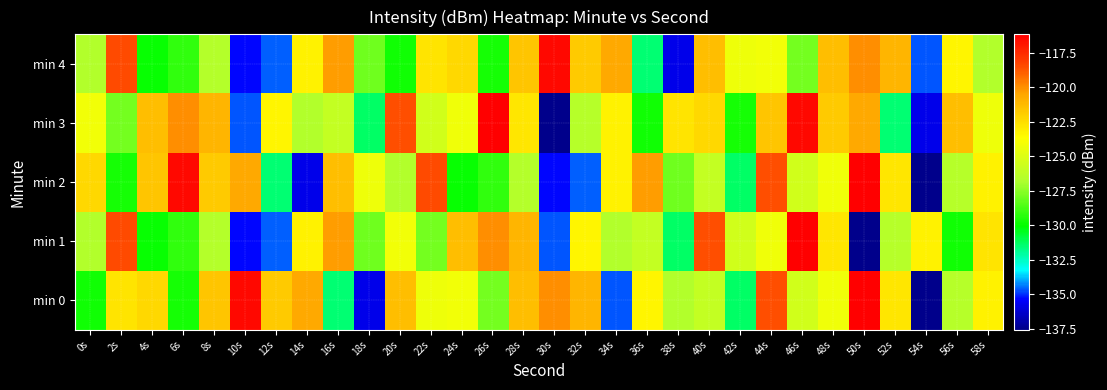

Reading right to left, what are all the values shown in this chart?

min 0: 58s=-123.2	56s=-126.5	54s=-137.6	52s=-122.8	50s=-116.1	48s=-124.2	46s=-125.4	44s=-118.5	42s=-131.3	40s=-125.9	38s=-126.6	36s=-123.3	34s=-134.7	32s=-121.0	30s=-119.9	28s=-121.4	26s=-127.9	24s=-124.2	22s=-124.3	20s=-121.4	18s=-135.7	16s=-131.5	14s=-120.6	12s=-121.8	10s=-116.5	8s=-121.6	6s=-129.7	4s=-122.3	2s=-122.7	0s=-129.7
min 1: 58s=-122.7	56s=-129.7	54s=-123.2	52s=-126.5	50s=-137.6	48s=-122.8	46s=-116.1	44s=-124.2	42s=-125.4	40s=-118.5	38s=-131.3	36s=-125.9	34s=-126.6	32s=-123.3	30s=-134.7	28s=-121.0	26s=-119.9	24s=-121.4	22s=-127.9	20s=-124.2	18s=-128.0	16s=-120.3	14s=-123.2	12s=-134.6	10s=-135.4	8s=-126.5	6s=-129.2	4s=-129.9	2s=-118.5	0s=-126.6
min 2: 58s=-123.2	56s=-126.5	54s=-137.6	52s=-122.8	50s=-116.1	48s=-124.2	46s=-125.4	44s=-118.5	42s=-131.3	40s=-125.9	38s=-128.0	36s=-120.3	34s=-123.2	32s=-134.6	30s=-135.4	28s=-126.5	26s=-129.2	24s=-129.9	22s=-118.5	20s=-126.6	18s=-124.3	16s=-121.4	14s=-135.7	12s=-131.5	10s=-120.6	8s=-121.8	6s=-116.5	4s=-121.6	2s=-129.7	0s=-122.3
min 3: 58s=-124.3	56s=-121.4	54s=-135.7	52s=-131.5	50s=-120.6	48s=-121.8	46s=-116.5	44s=-121.6	42s=-129.7	40s=-122.3	38s=-122.7	36s=-129.7	34s=-123.2	32s=-126.5	30s=-137.6	28s=-122.8	26s=-116.1	24s=-124.2	22s=-125.4	20s=-118.5	18s=-131.3	16s=-125.9	14s=-126.6	12s=-123.3	10s=-134.7	8s=-121.0	6s=-119.9	4s=-121.4	2s=-127.9	0s=-124.2
min 4: 58s=-126.6	56s=-123.3	54s=-134.7	52s=-121.0	50s=-119.9	48s=-121.4	46s=-127.9	44s=-124.2	42s=-124.3	40s=-121.4	38s=-135.7	36s=-131.5	34s=-120.6	32s=-121.8	30s=-116.5	28s=-121.6	26s=-129.7	24s=-122.3	22s=-122.7	20s=-129.7	18s=-128.0	16s=-120.3	14s=-123.2	12s=-134.6	10s=-135.4	8s=-126.5	6s=-129.2	4s=-129.9	2s=-118.5	0s=-126.6